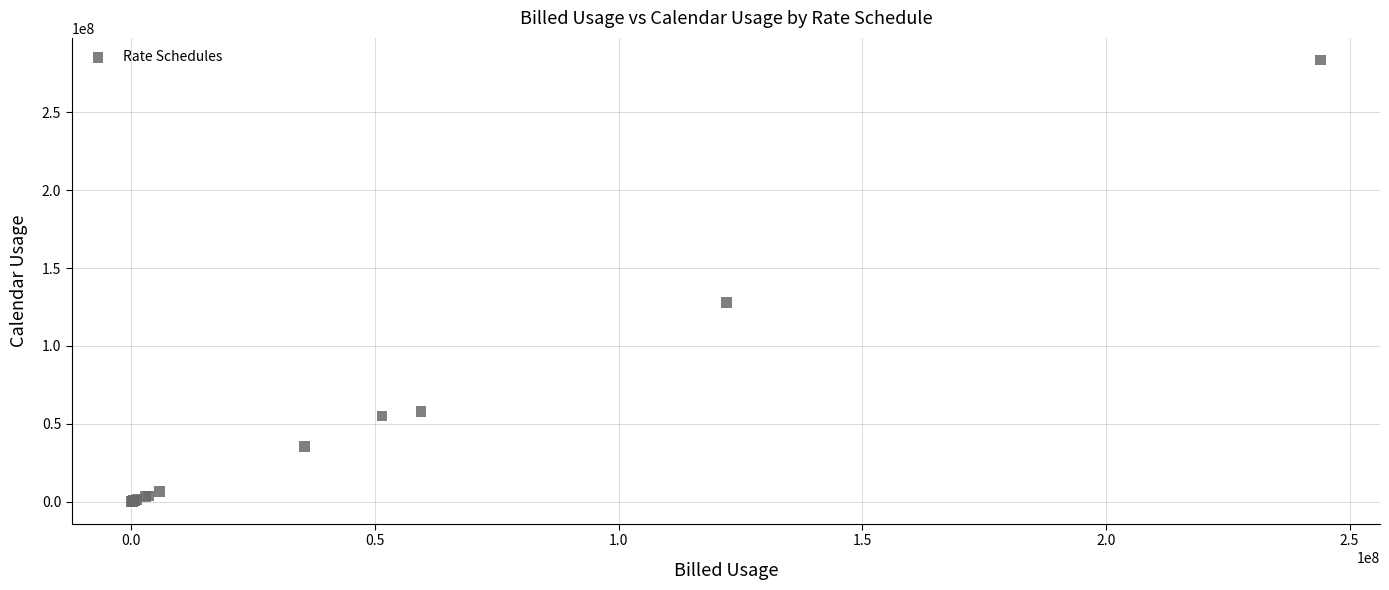

What Y value in the scatter plot is closest to 141825617?

127689471